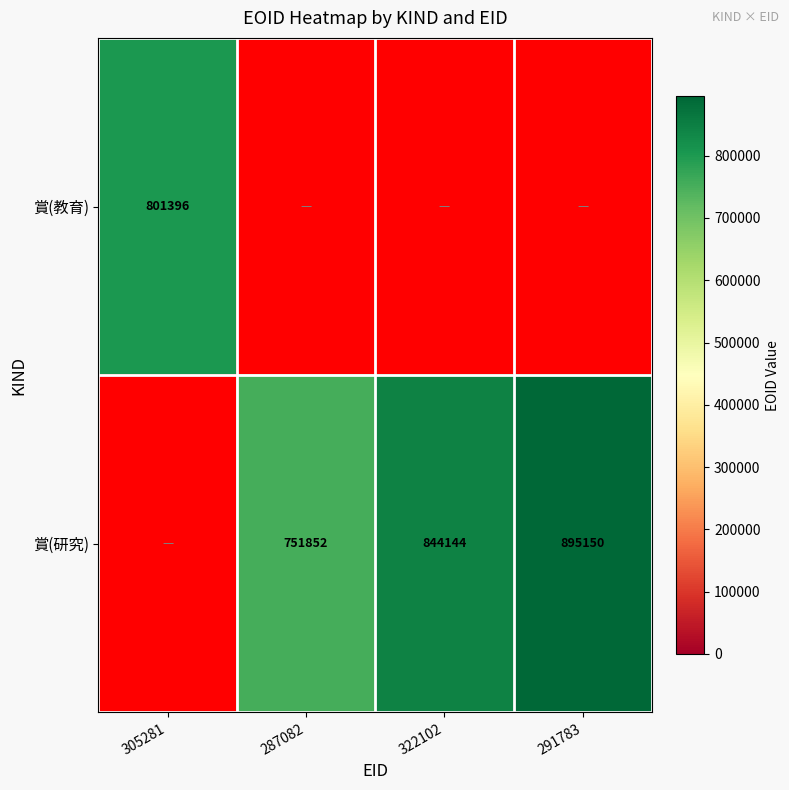

The value of 賞(研究) at 287082 is 1319322. True or false?

False